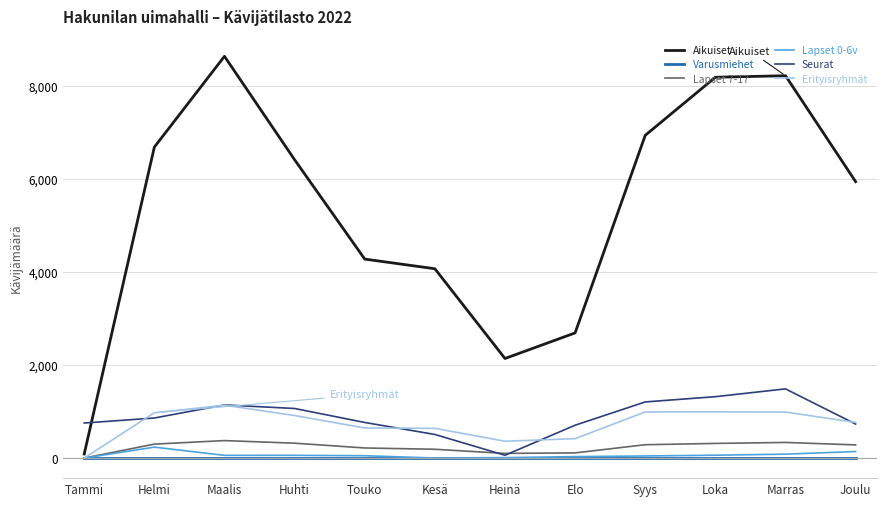

At how many categories does at least one series exceed 5317?

7